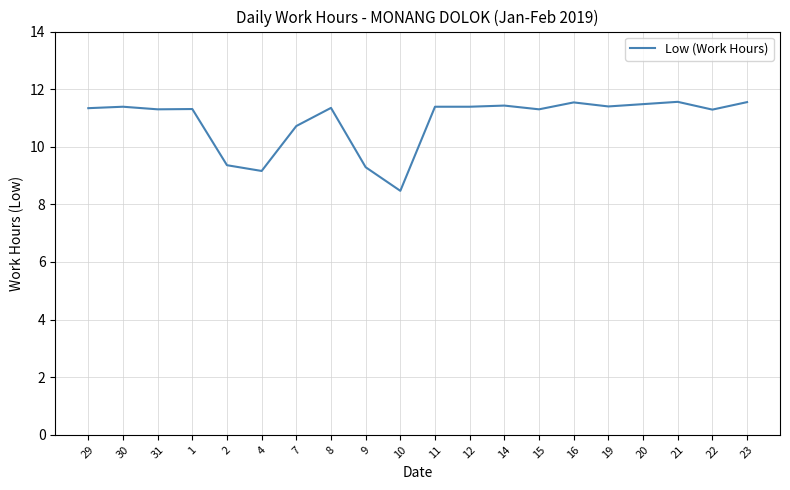

How many values are below 11?

5